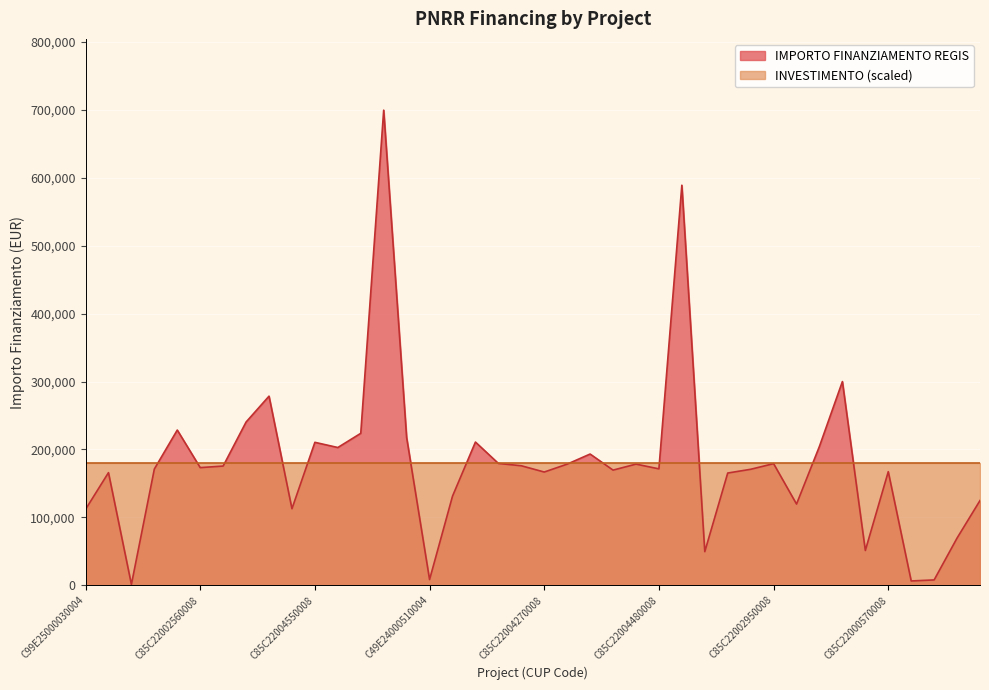

How many lines are shown in the chart?

2